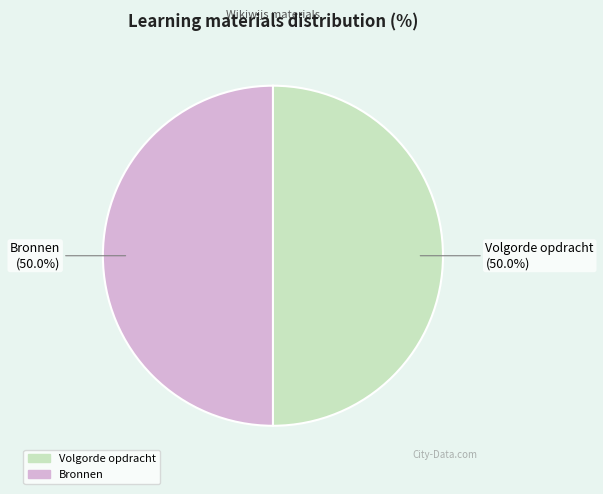

What is the ratio of the value at Volgorde opdracht to the value at Bronnen?

1.0